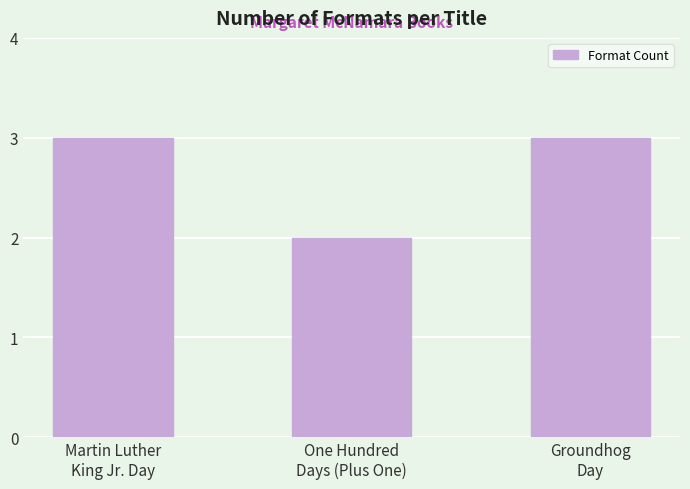

Count the number of categories in the chart.

3